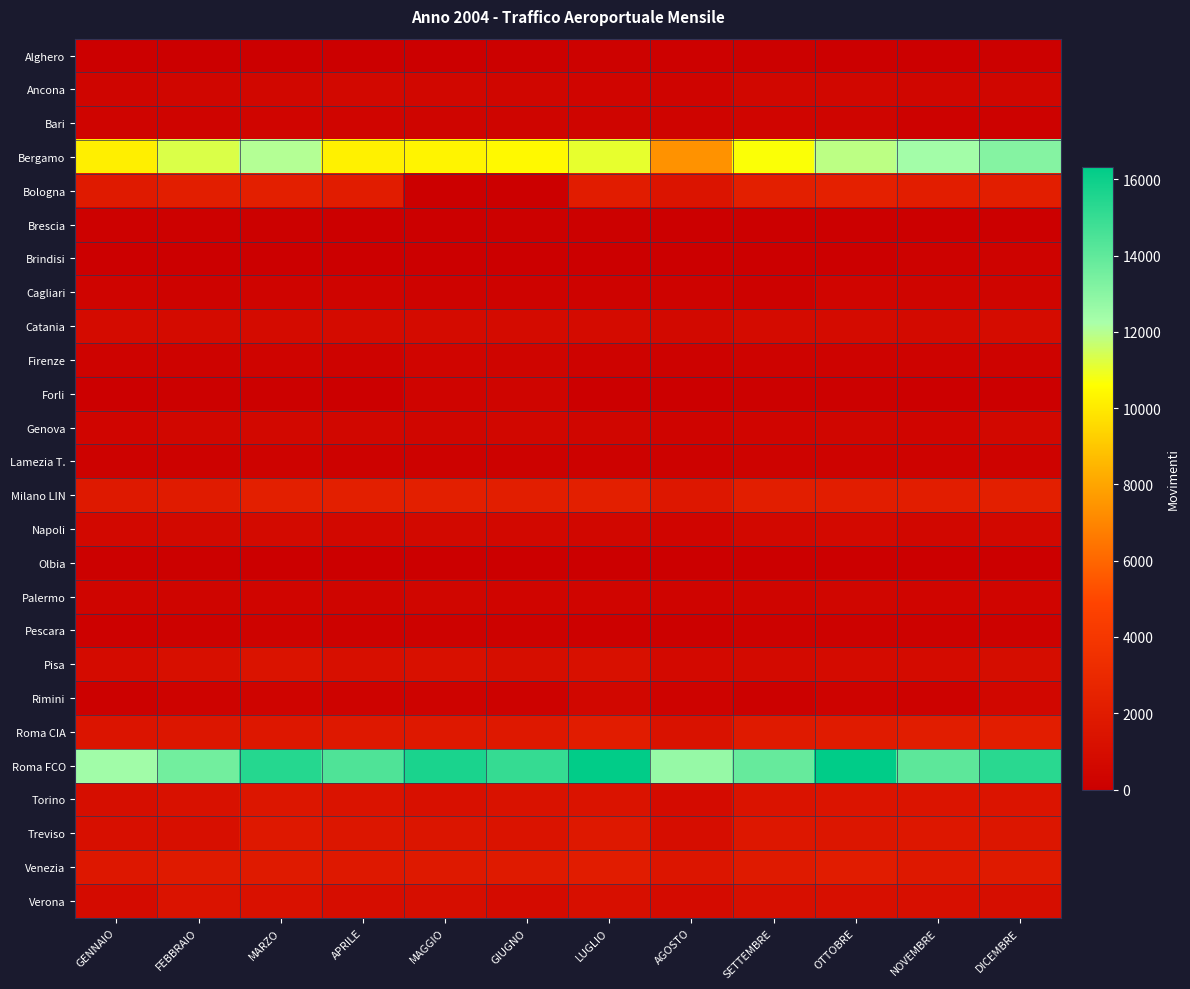

Rank the series by their maximum value, from highest to lowest.

Roma FCO, Bergamo, Bologna, Milano LIN, Roma CIA, Venezia, Treviso, Torino, Pisa, Verona, Catania, Napoli, Genova, Ancona, Rimini, Palermo, Bari, Firenze, Cagliari, Forli, Brindisi, Lamezia T., Pescara, Alghero, Brescia, Olbia